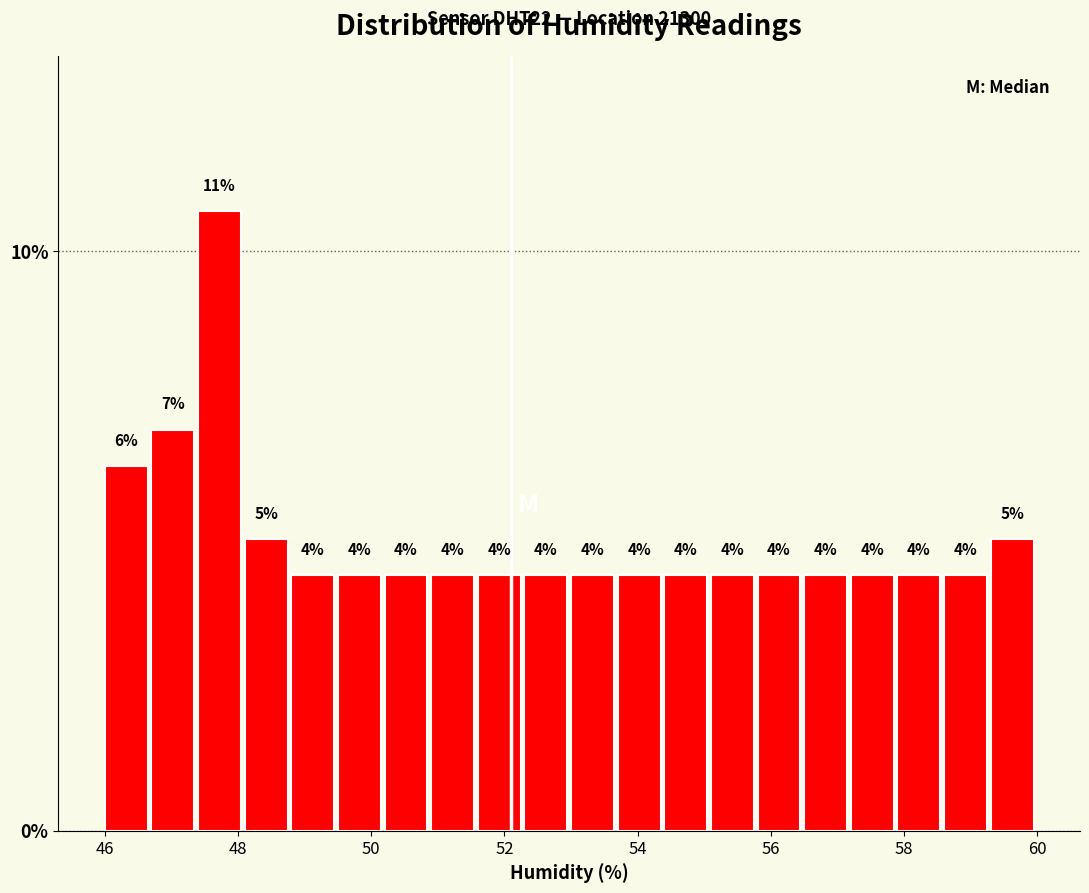

Read against the x-axis, roughly where is the centre of the tallest bar?

47.8